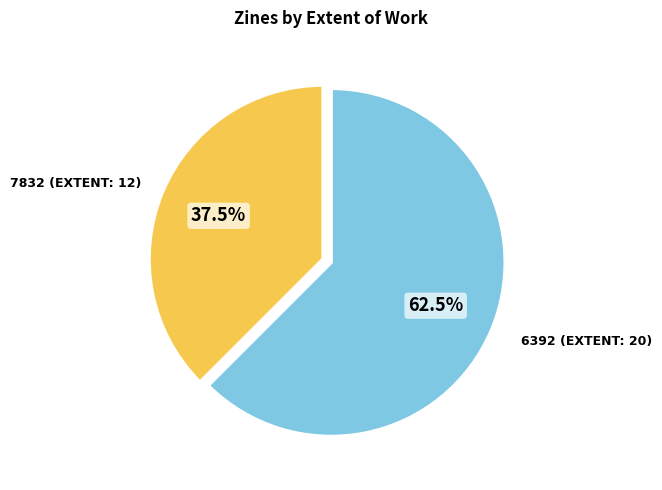

Is there a majority slice in this chart?

Yes